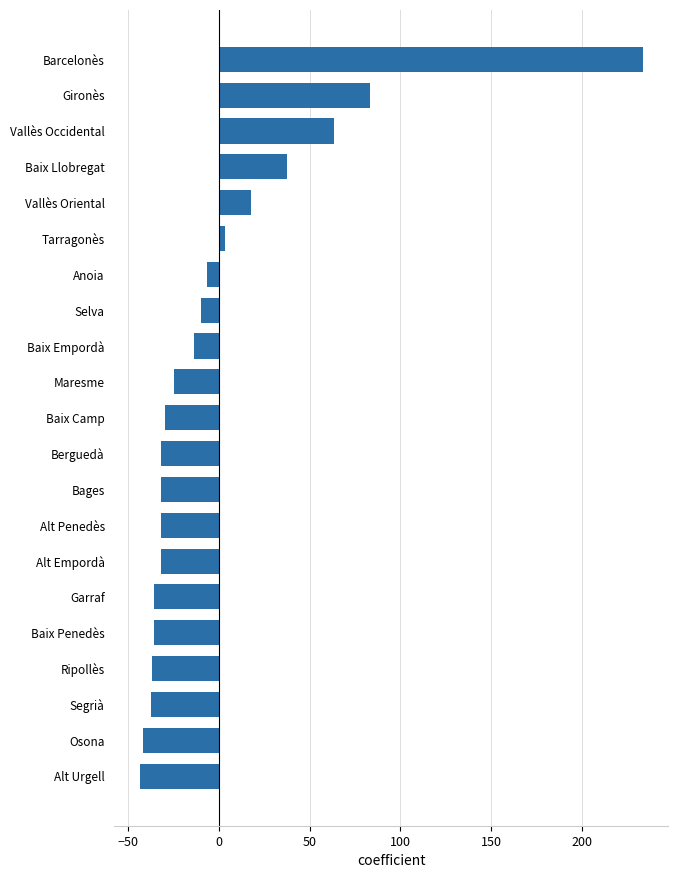

How many bars are there in total?

21